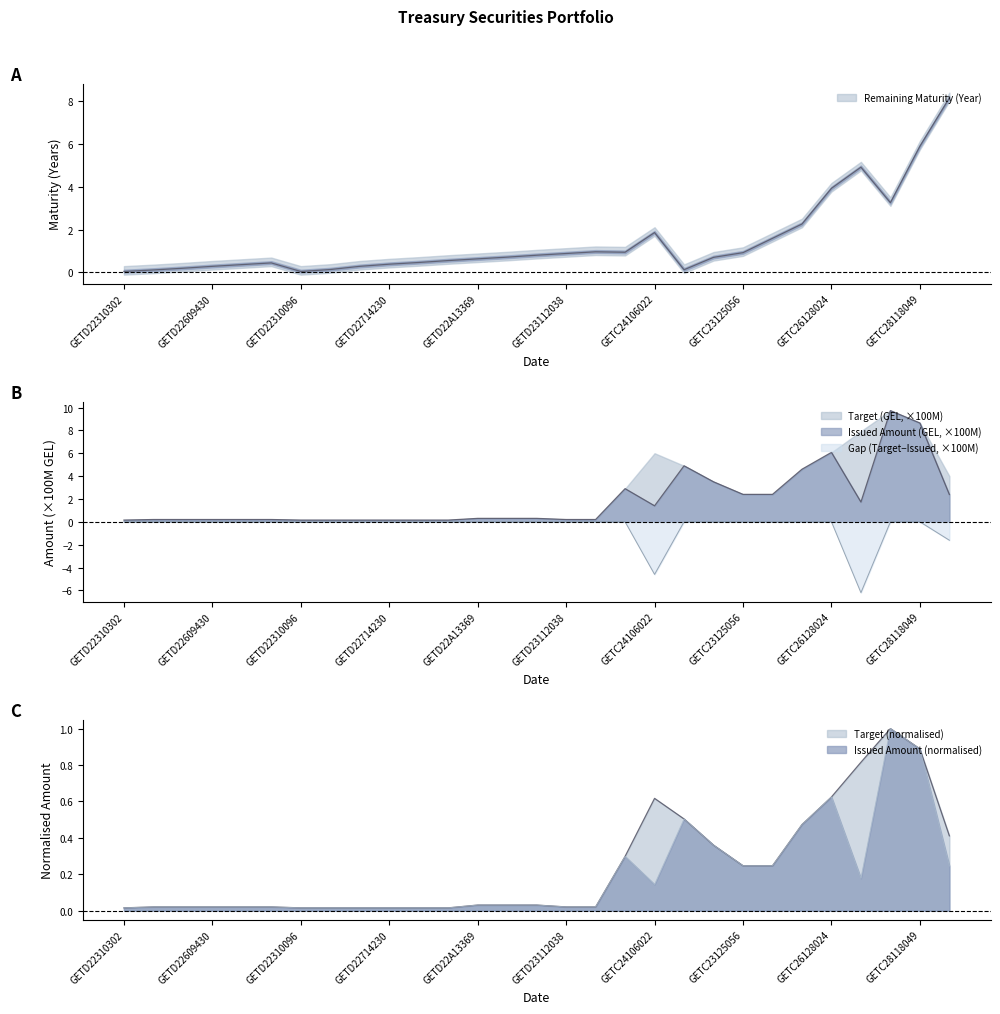

Reading right to left, list all the values displayed in this chart.

Issued Amount (GEL): GETC30423171=0.2	GETC28118049=0.9	GETC25530055=1.0	GETC27127058=0.2	GETC26128024=0.6	GETC24530221=0.5	GETC23927394=0.2	GETC23125056=0.2	GETC22B06330=0.4	GETC22409022=0.5	GETC24106022=0.1	GETC23204042=0.3	GETD23209081=0.0	GETD23112038=0.0	GETD22C15451=0.0	GETD22B10413=0.0	GETD22A13369=0.0	GETD22915324=0.0	GETD22811283=0.0	GETD22714230=0.0	GETD22609190=0.0	GETD22414138=0.0	GETD22310096=0.0	GETD22804064=0.0	GETD22707010=0.0	GETD22609430=0.0	GETD22505398=0.0	GETD22407348=0.0	GETD22310302=0.0
Target (GEL): GETC30423171=0.4	GETC28118049=0.9	GETC25530055=1.0	GETC27127058=0.8	GETC26128024=0.6	GETC24530221=0.5	GETC23927394=0.2	GETC23125056=0.2	GETC22B06330=0.4	GETC22409022=0.5	GETC24106022=0.6	GETC23204042=0.3	GETD23209081=0.0	GETD23112038=0.0	GETD22C15451=0.0	GETD22B10413=0.0	GETD22A13369=0.0	GETD22915324=0.0	GETD22811283=0.0	GETD22714230=0.0	GETD22609190=0.0	GETD22414138=0.0	GETD22310096=0.0	GETD22804064=0.0	GETD22707010=0.0	GETD22609430=0.0	GETD22505398=0.0	GETD22407348=0.0	GETD22310302=0.0
Remaining Maturity (Year): GETC30423171=8.2	GETC28118049=5.9	GETC25530055=3.3	GETC27127058=4.9	GETC26128024=3.9	GETC24530221=2.3	GETC23927394=1.6	GETC23125056=0.9	GETC22B06330=0.7	GETC22409022=0.1	GETC24106022=1.9	GETC23204042=0.9	GETD23209081=1.0	GETD23112038=0.9	GETD22C15451=0.8	GETD22B10413=0.7	GETD22A13369=0.6	GETD22915324=0.6	GETD22811283=0.5	GETD22714230=0.4	GETD22609190=0.3	GETD22414138=0.1	GETD22310096=0.0	GETD22804064=0.4	GETD22707010=0.4	GETD22609430=0.3	GETD22505398=0.2	GETD22407348=0.1	GETD22310302=0.0